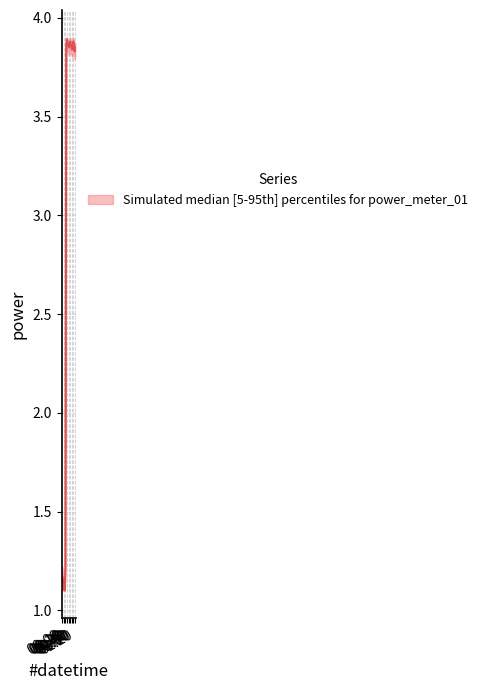

Is the value of power_upper at 2022-07-14T00:00:00 greater than the value of power_lower at 2022-07-14T00:10:00?

Yes